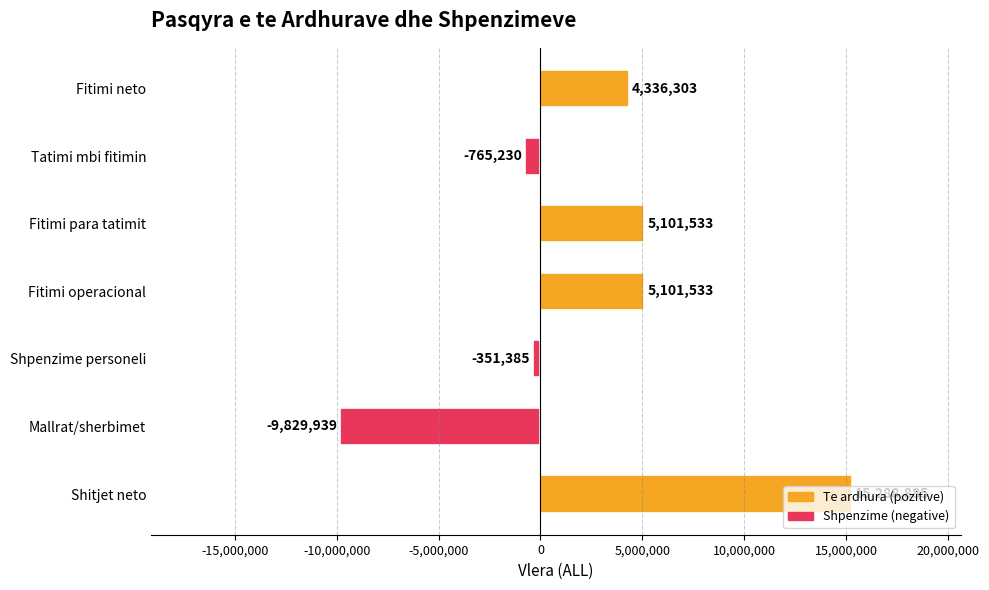

How many positive values are there?

4